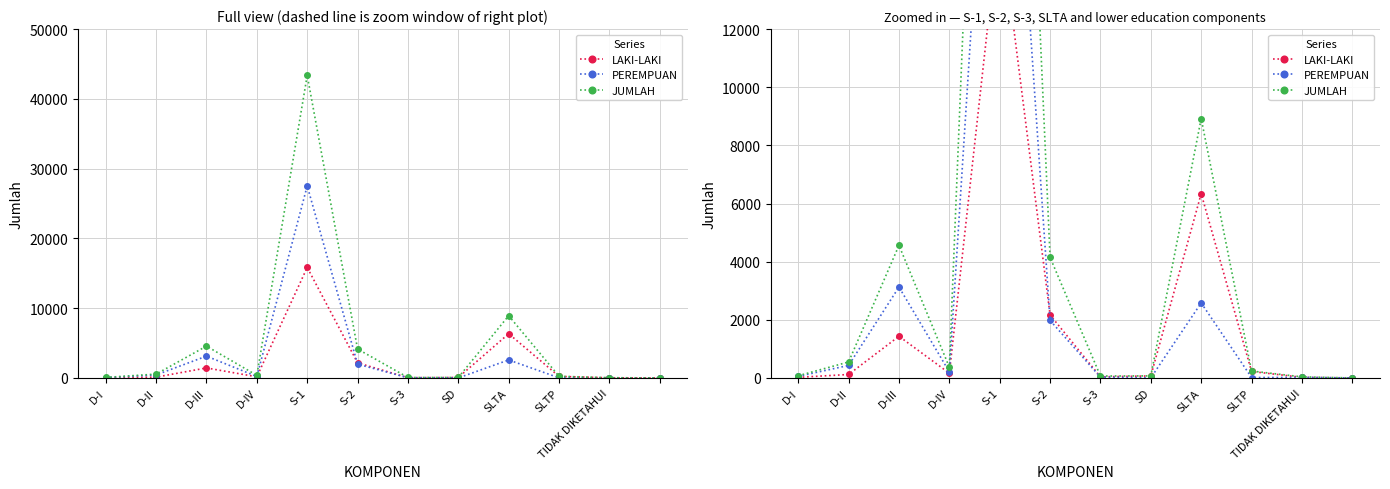

What is the label of the 4th point from the right?

SLTA